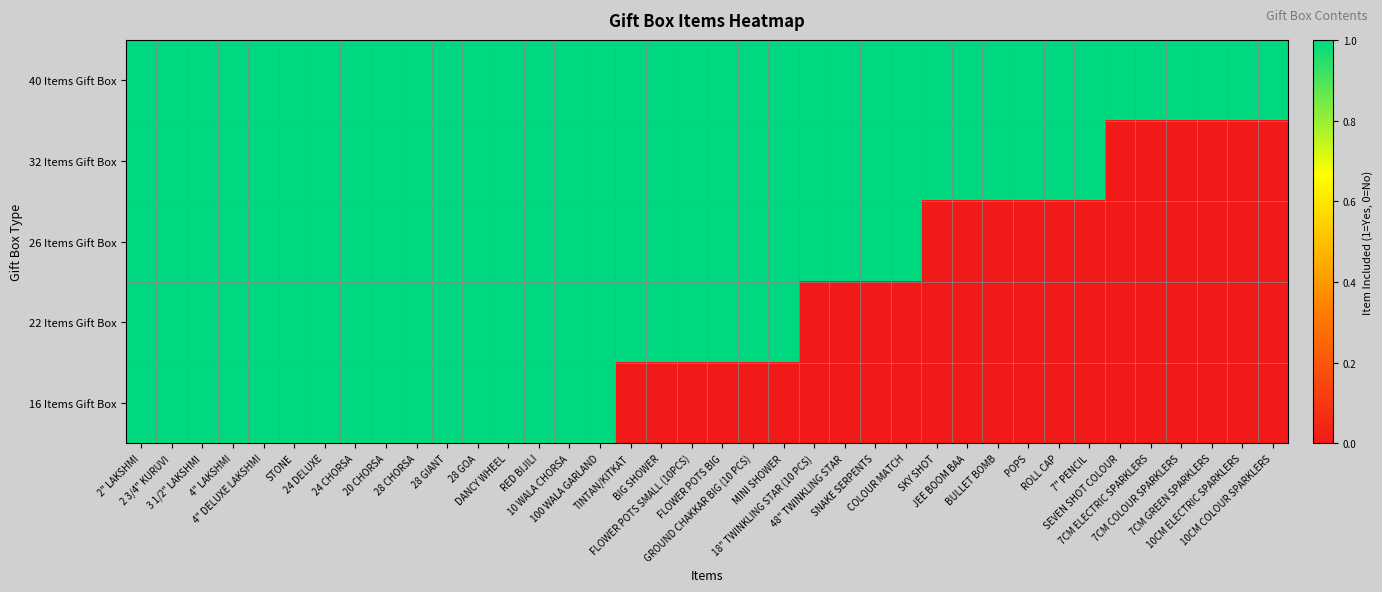

Reading left to right, list all the values displayed in this chart.

40 Items Gift Box: 2" LAKSHMI=1	2 3/4" KURUVI=1	3 1/2" LAKSHMI=1	4" LAKSHMI=1	4" DELUXE LAKSHMI=1	STONE=1	24 DELUXE=1	24 CHORSA=1	20 CHORSA=1	28 CHORSA=1	28 GIANT=1	28 GOA=1	DANCY WHEEL=1	RED BIJILI=1	10 WALA CHORSA=1	100 WALA GARLAND=1	TINTAN/KITKAT=1	BIG SHOWER=1	FLOWER POTS SMALL (10PCS)=1	FLOWER POTS BIG=1	GROUND CHAKKAR BIG (10 PCS)=1	MINI SHOWER=1	18" TWINKLING STAR (10 PCS)=1	48" TWINKLING STAR=1	SNAKE SERPENTS=1	COLOUR MATCH=1	SKY SHOT=1	JEE BOOM BAA=1	BULLET BOMB=1	POPS=1	ROLL CAP=1	7" PENCIL=1	SEVEN SHOT COLOUR=1	7CM ELECTRIC SPARKLERS=1	7CM COLOUR SPARKLERS=1	7CM GREEN SPARKLERS=1	10CM ELECTRIC SPARKLERS=1	10CM COLOUR SPARKLERS=1
32 Items Gift Box: 2" LAKSHMI=1	2 3/4" KURUVI=1	3 1/2" LAKSHMI=1	4" LAKSHMI=1	4" DELUXE LAKSHMI=1	STONE=1	24 DELUXE=1	24 CHORSA=1	20 CHORSA=1	28 CHORSA=1	28 GIANT=1	28 GOA=1	DANCY WHEEL=1	RED BIJILI=1	10 WALA CHORSA=1	100 WALA GARLAND=1	TINTAN/KITKAT=1	BIG SHOWER=1	FLOWER POTS SMALL (10PCS)=1	FLOWER POTS BIG=1	GROUND CHAKKAR BIG (10 PCS)=1	MINI SHOWER=1	18" TWINKLING STAR (10 PCS)=1	48" TWINKLING STAR=1	SNAKE SERPENTS=1	COLOUR MATCH=1	SKY SHOT=1	JEE BOOM BAA=1	BULLET BOMB=1	POPS=1	ROLL CAP=1	7" PENCIL=1	SEVEN SHOT COLOUR=0	7CM ELECTRIC SPARKLERS=0	7CM COLOUR SPARKLERS=0	7CM GREEN SPARKLERS=0	10CM ELECTRIC SPARKLERS=0	10CM COLOUR SPARKLERS=0
26 Items Gift Box: 2" LAKSHMI=1	2 3/4" KURUVI=1	3 1/2" LAKSHMI=1	4" LAKSHMI=1	4" DELUXE LAKSHMI=1	STONE=1	24 DELUXE=1	24 CHORSA=1	20 CHORSA=1	28 CHORSA=1	28 GIANT=1	28 GOA=1	DANCY WHEEL=1	RED BIJILI=1	10 WALA CHORSA=1	100 WALA GARLAND=1	TINTAN/KITKAT=1	BIG SHOWER=1	FLOWER POTS SMALL (10PCS)=1	FLOWER POTS BIG=1	GROUND CHAKKAR BIG (10 PCS)=1	MINI SHOWER=1	18" TWINKLING STAR (10 PCS)=1	48" TWINKLING STAR=1	SNAKE SERPENTS=1	COLOUR MATCH=1	SKY SHOT=0	JEE BOOM BAA=0	BULLET BOMB=0	POPS=0	ROLL CAP=0	7" PENCIL=0	SEVEN SHOT COLOUR=0	7CM ELECTRIC SPARKLERS=0	7CM COLOUR SPARKLERS=0	7CM GREEN SPARKLERS=0	10CM ELECTRIC SPARKLERS=0	10CM COLOUR SPARKLERS=0
22 Items Gift Box: 2" LAKSHMI=1	2 3/4" KURUVI=1	3 1/2" LAKSHMI=1	4" LAKSHMI=1	4" DELUXE LAKSHMI=1	STONE=1	24 DELUXE=1	24 CHORSA=1	20 CHORSA=1	28 CHORSA=1	28 GIANT=1	28 GOA=1	DANCY WHEEL=1	RED BIJILI=1	10 WALA CHORSA=1	100 WALA GARLAND=1	TINTAN/KITKAT=1	BIG SHOWER=1	FLOWER POTS SMALL (10PCS)=1	FLOWER POTS BIG=1	GROUND CHAKKAR BIG (10 PCS)=1	MINI SHOWER=1	18" TWINKLING STAR (10 PCS)=0	48" TWINKLING STAR=0	SNAKE SERPENTS=0	COLOUR MATCH=0	SKY SHOT=0	JEE BOOM BAA=0	BULLET BOMB=0	POPS=0	ROLL CAP=0	7" PENCIL=0	SEVEN SHOT COLOUR=0	7CM ELECTRIC SPARKLERS=0	7CM COLOUR SPARKLERS=0	7CM GREEN SPARKLERS=0	10CM ELECTRIC SPARKLERS=0	10CM COLOUR SPARKLERS=0
16 Items Gift Box: 2" LAKSHMI=1	2 3/4" KURUVI=1	3 1/2" LAKSHMI=1	4" LAKSHMI=1	4" DELUXE LAKSHMI=1	STONE=1	24 DELUXE=1	24 CHORSA=1	20 CHORSA=1	28 CHORSA=1	28 GIANT=1	28 GOA=1	DANCY WHEEL=1	RED BIJILI=1	10 WALA CHORSA=1	100 WALA GARLAND=1	TINTAN/KITKAT=0	BIG SHOWER=0	FLOWER POTS SMALL (10PCS)=0	FLOWER POTS BIG=0	GROUND CHAKKAR BIG (10 PCS)=0	MINI SHOWER=0	18" TWINKLING STAR (10 PCS)=0	48" TWINKLING STAR=0	SNAKE SERPENTS=0	COLOUR MATCH=0	SKY SHOT=0	JEE BOOM BAA=0	BULLET BOMB=0	POPS=0	ROLL CAP=0	7" PENCIL=0	SEVEN SHOT COLOUR=0	7CM ELECTRIC SPARKLERS=0	7CM COLOUR SPARKLERS=0	7CM GREEN SPARKLERS=0	10CM ELECTRIC SPARKLERS=0	10CM COLOUR SPARKLERS=0